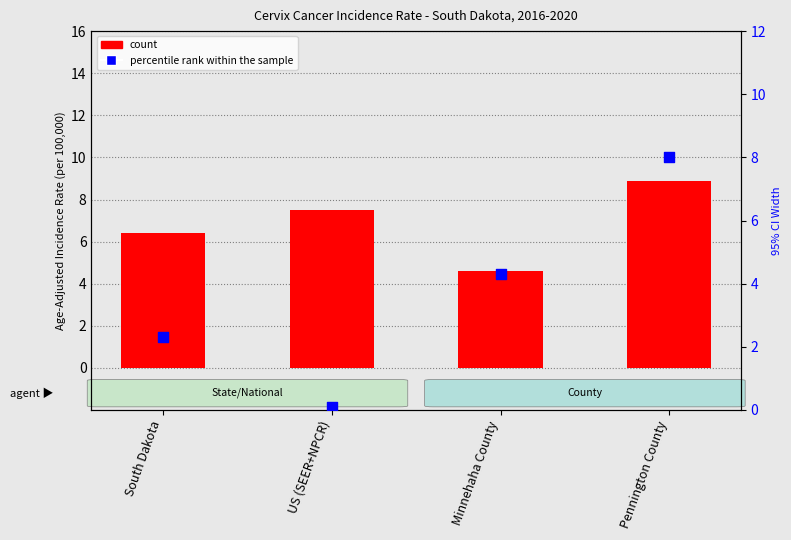

What are all the series names shown in the legend?

count, percentile rank within the sample